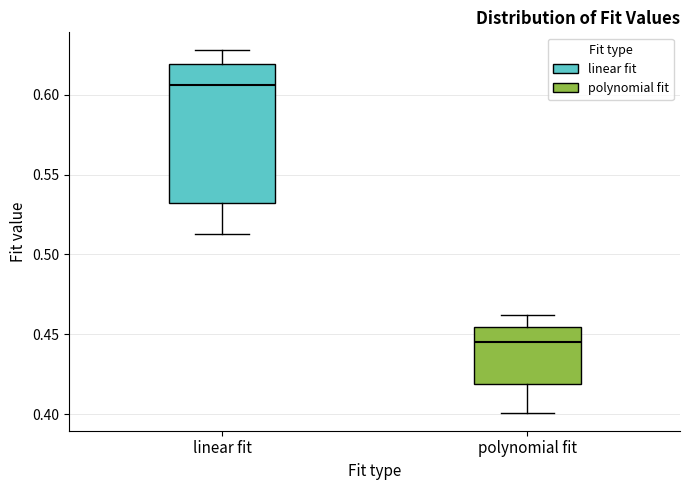

Reading left to right, transcribe this box plot: for each box, give where its median line is, the range the box spans, and where its two whiskers end, as read against the y-axis. The values are not printed on the chart, so give them approximately, as read against the axis.

linear fit: median 0.605, box 0.530 to 0.620, whiskers 0.510 to 0.630
polynomial fit: median 0.445, box 0.420 to 0.455, whiskers 0.400 to 0.460